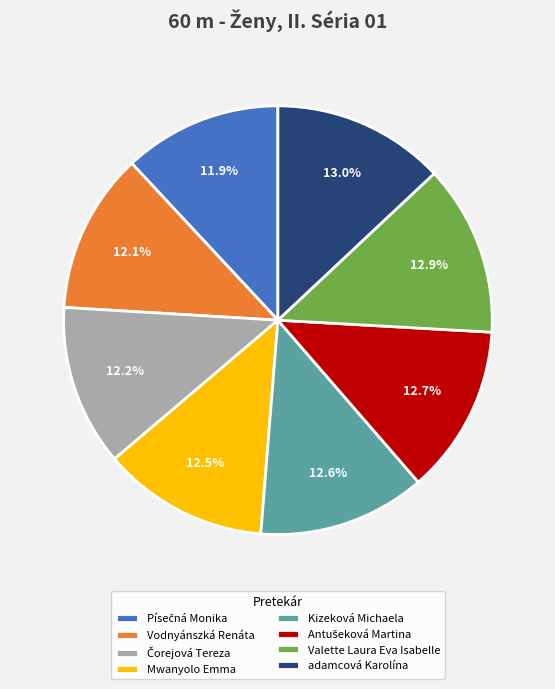

What percentage is NOT represented by Kizeková Michaela?

87.4%